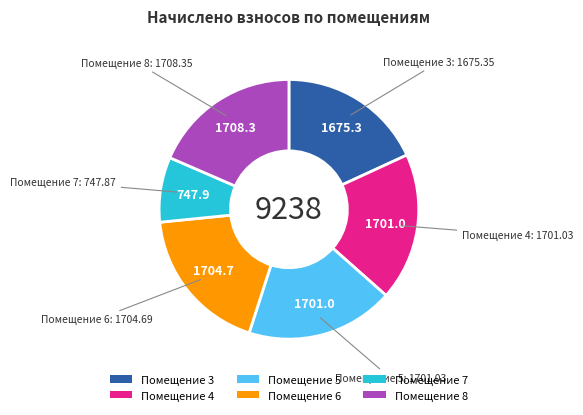

How many slices are in this pie chart?

6